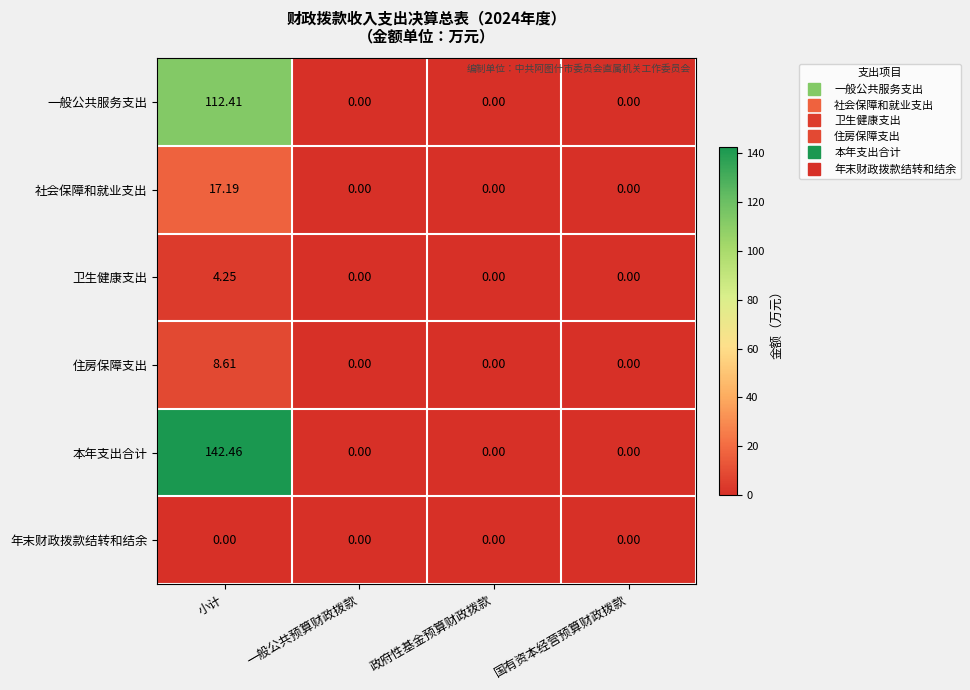

Which series has the largest total across all categories?

本年支出合计